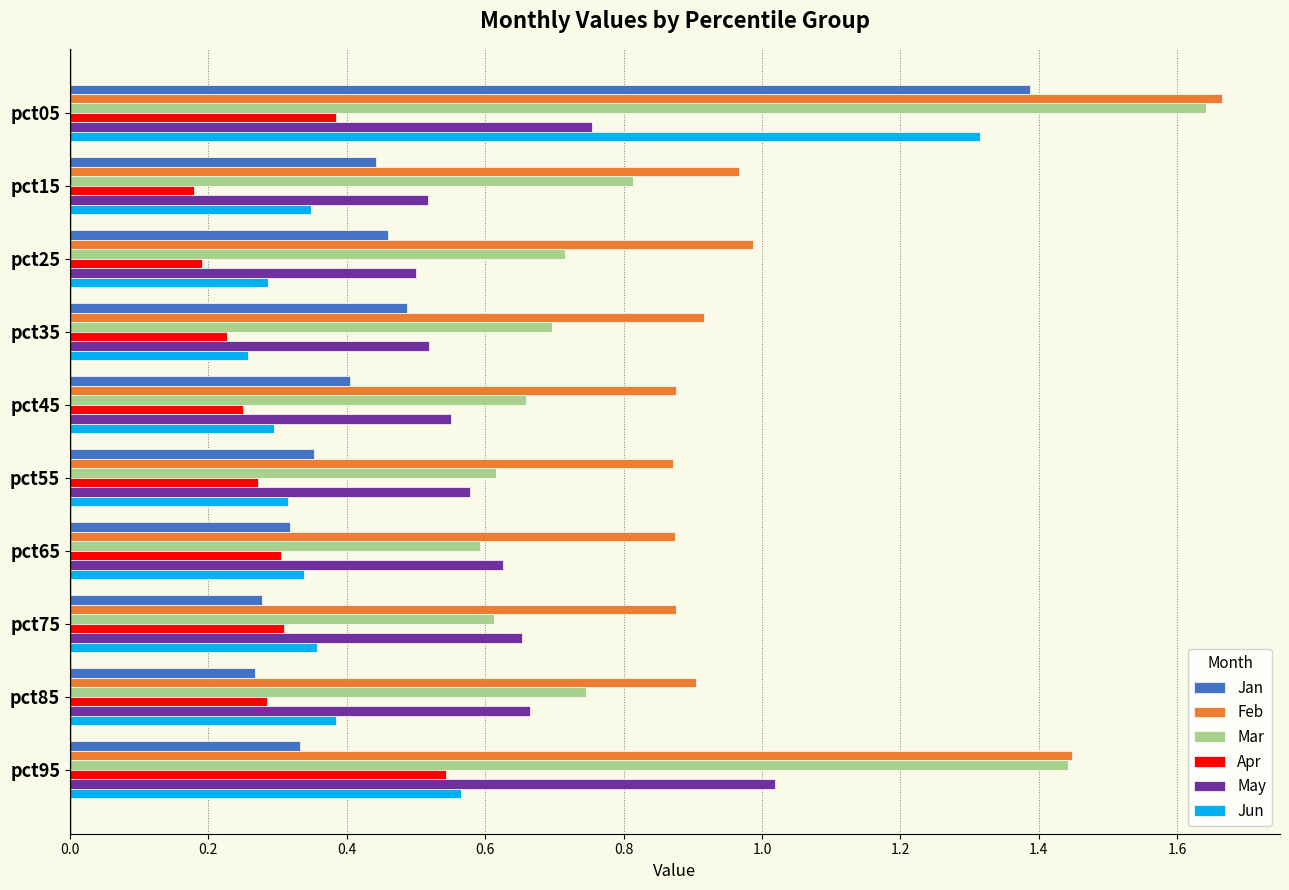

Which series has the largest total across all categories?

Feb